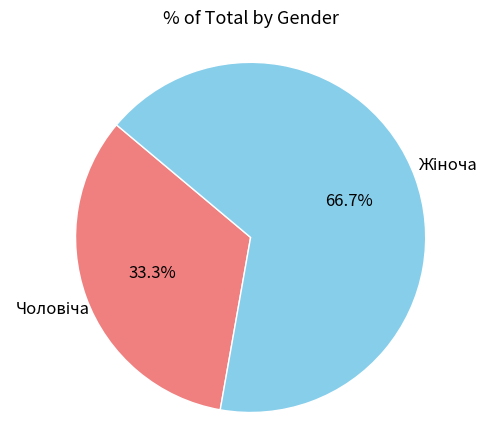

Is there a majority slice in this chart?

Yes